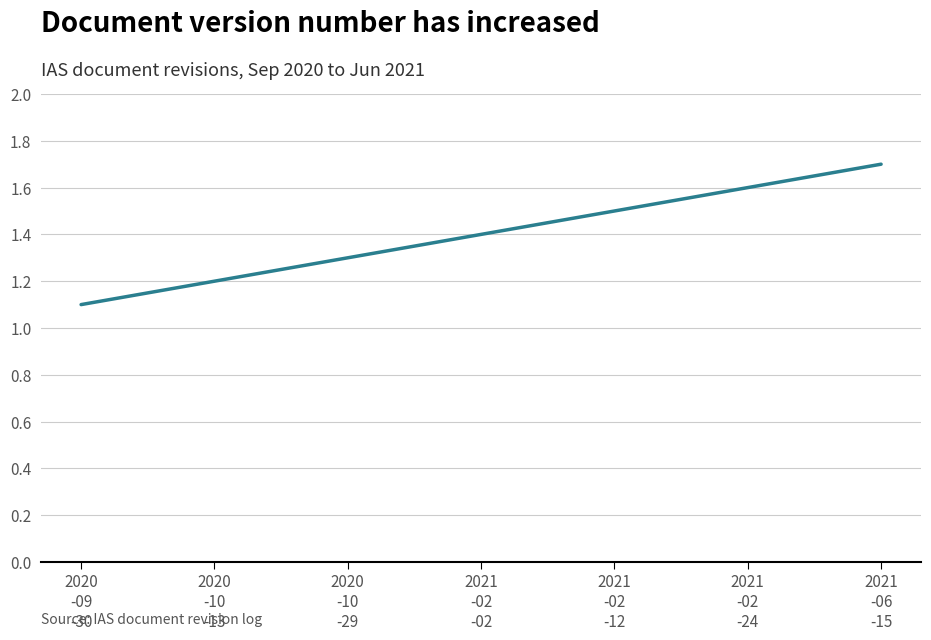

What is the change in value from 2020
-10
-13 to 2021
-02
-12?

+0.3